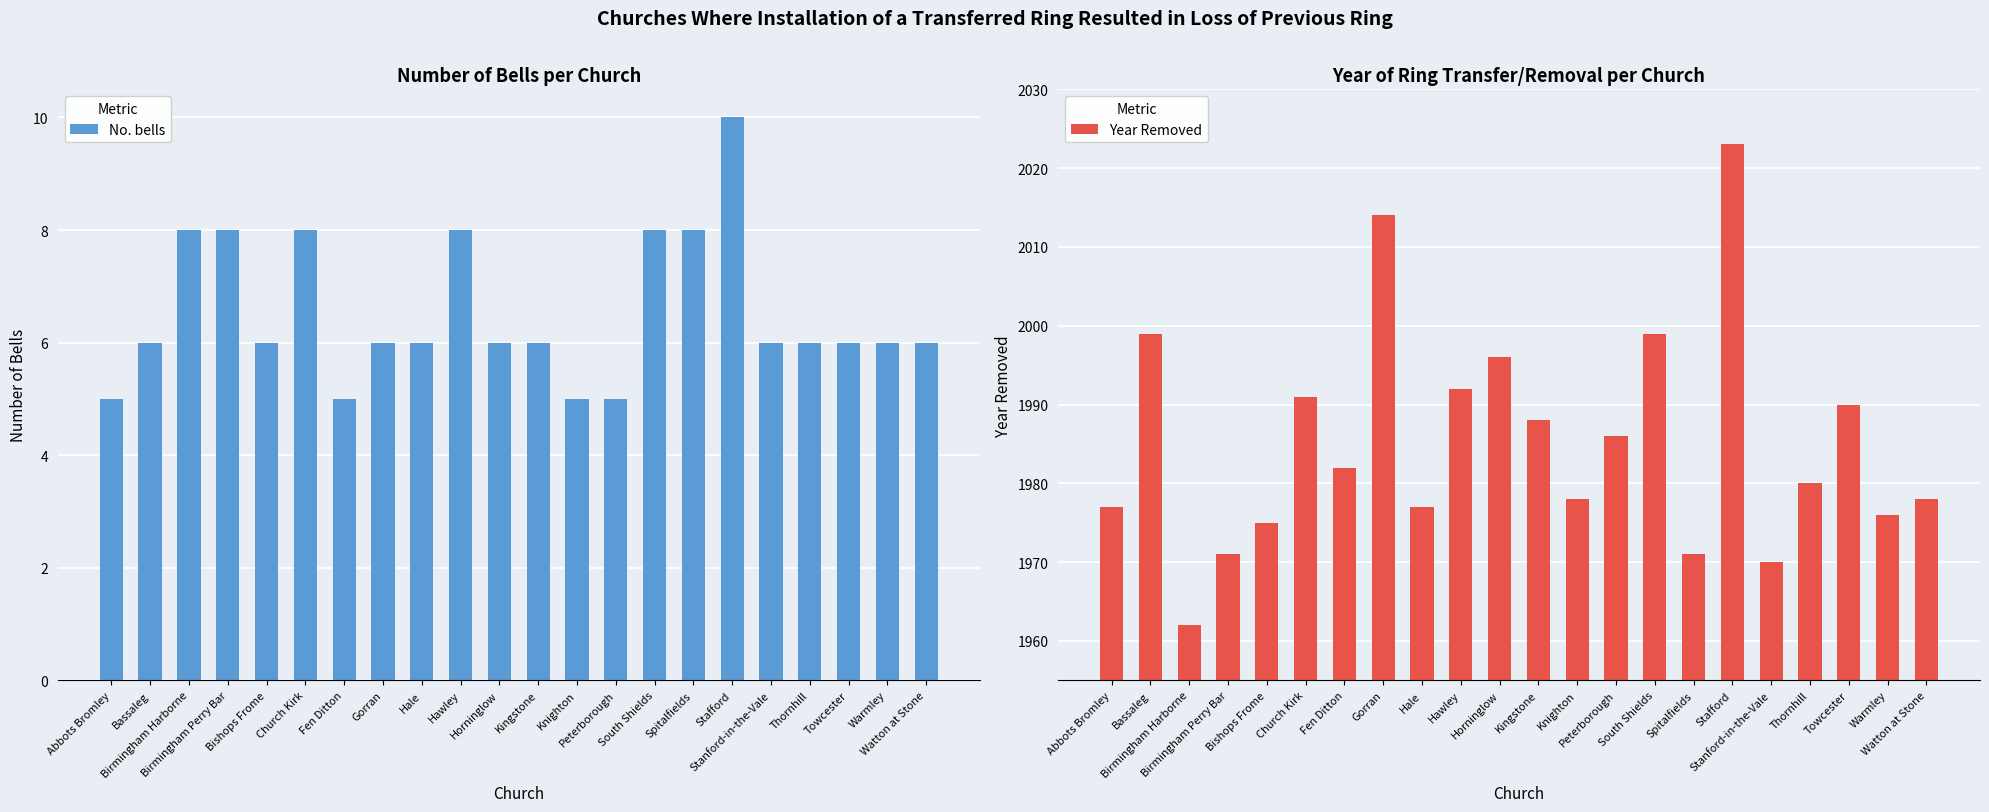

What is the average value of the No. bells series?

7